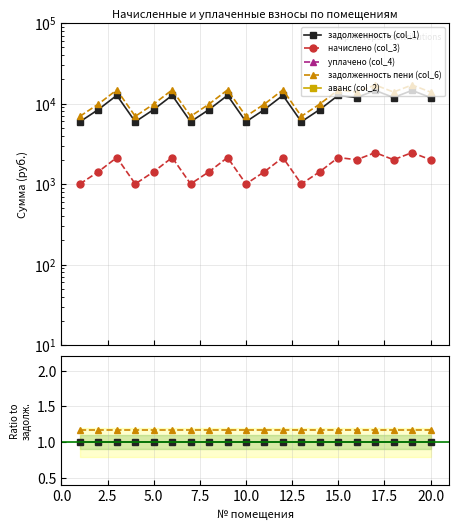

What are all the series names shown in the legend?

задолженность (col_1), начислено (col_3), уплачено (col_4), задолженность пени (col_6), аванс (col_2)